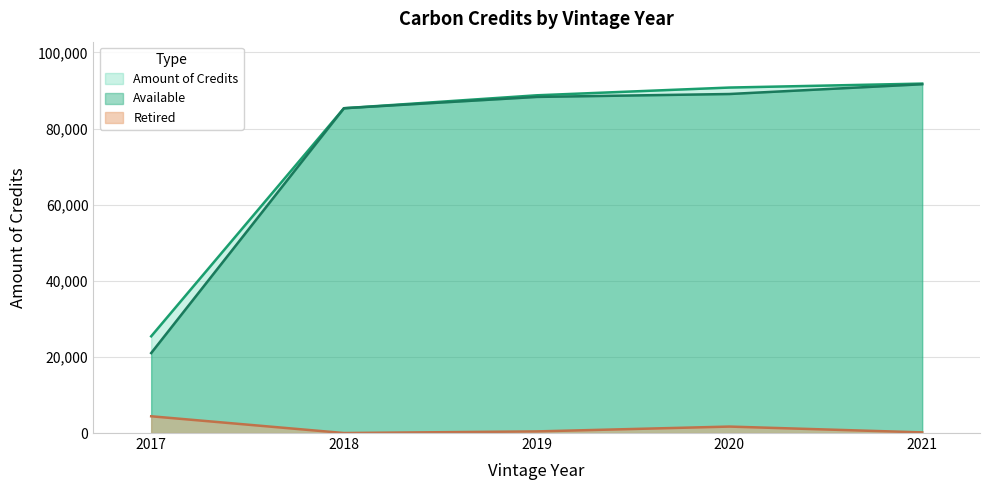

Count the number of data series in this chart.

3